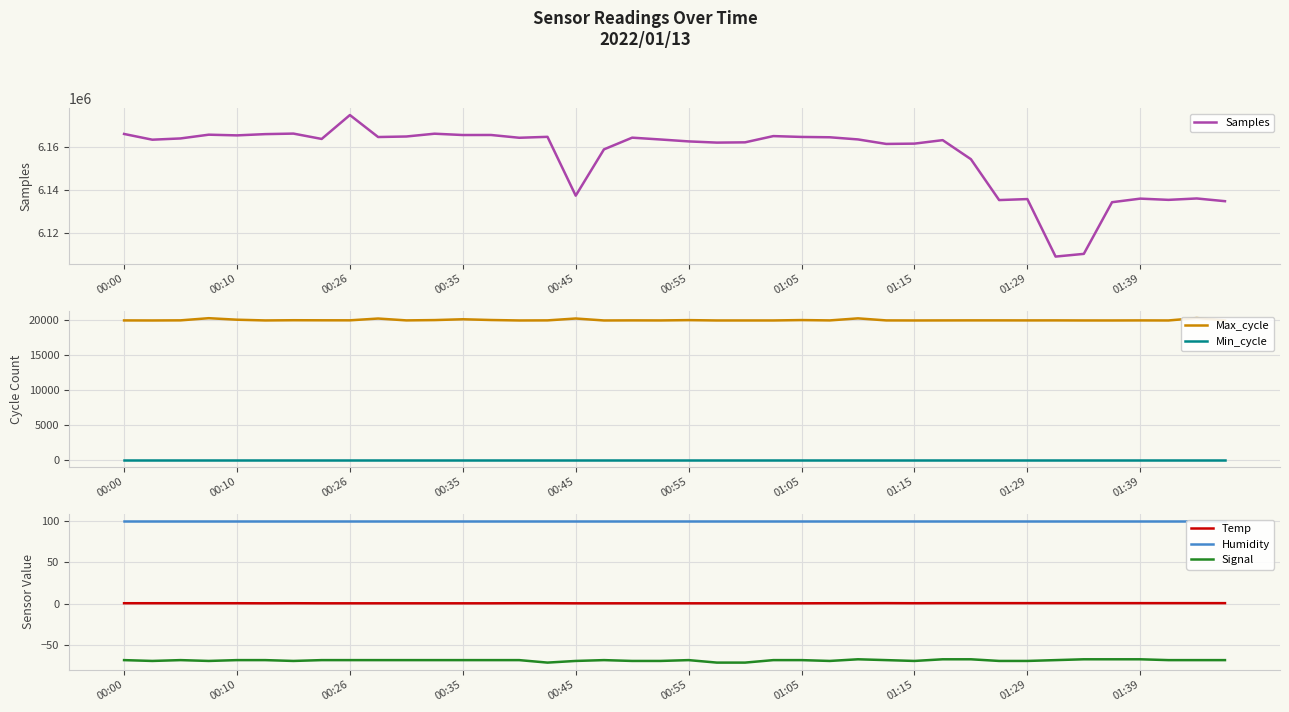

The Signal series shows -69.0 at 01:29. True or false?

True